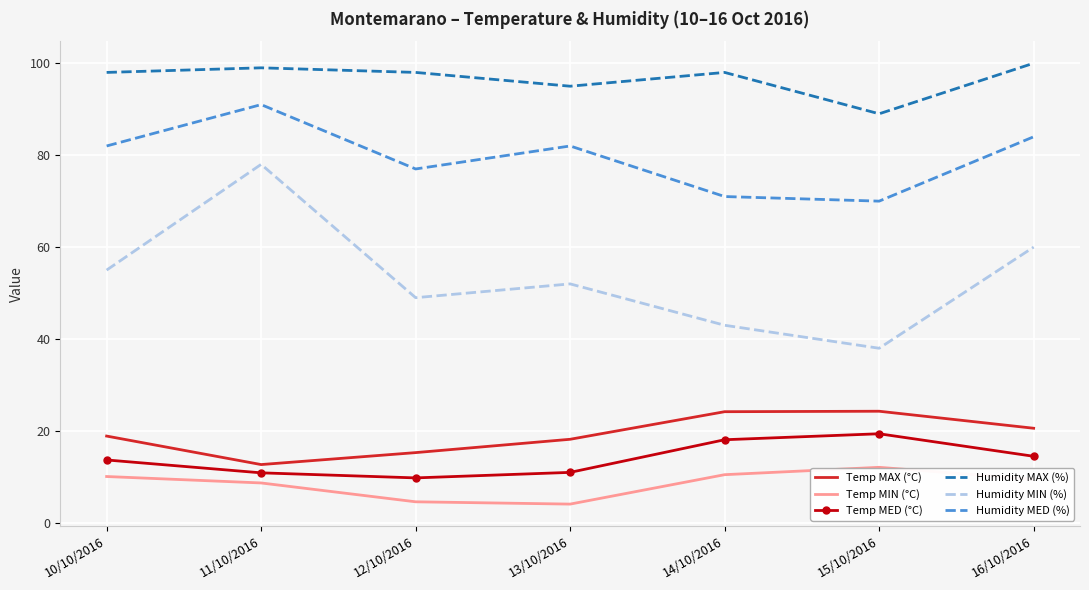

What is the average value of the Humidity MED (%) series?

79.6